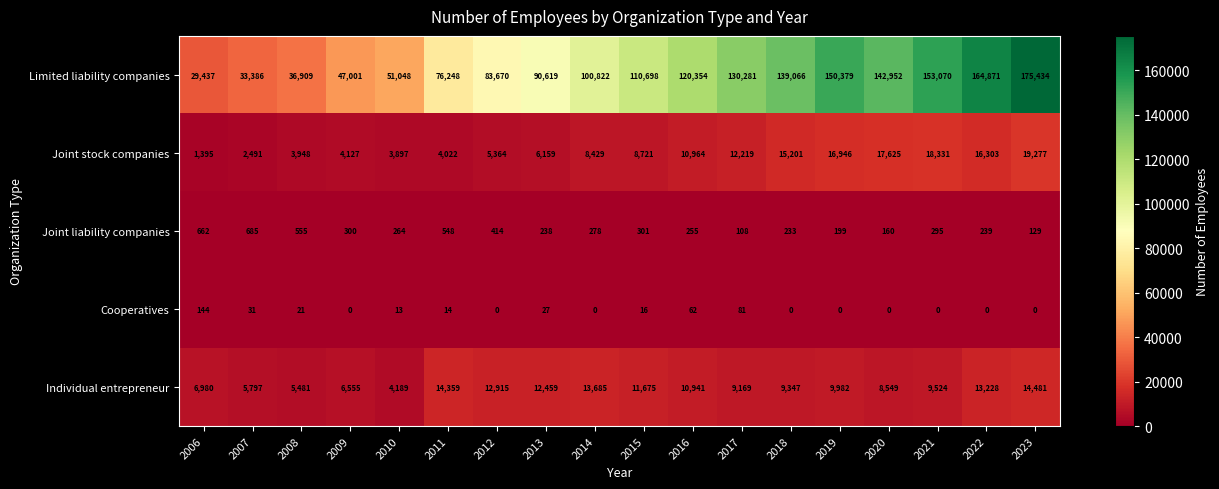

What is the difference between the highest and lowest values at 2008?

36888